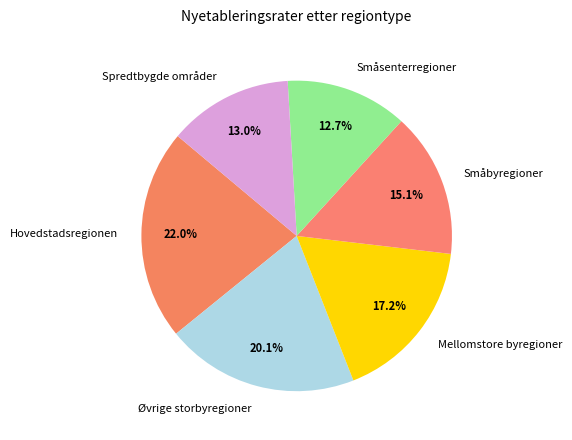

What percentage do Øvrige storbyregioner and Spredtbygde områder together represent?

33.1%